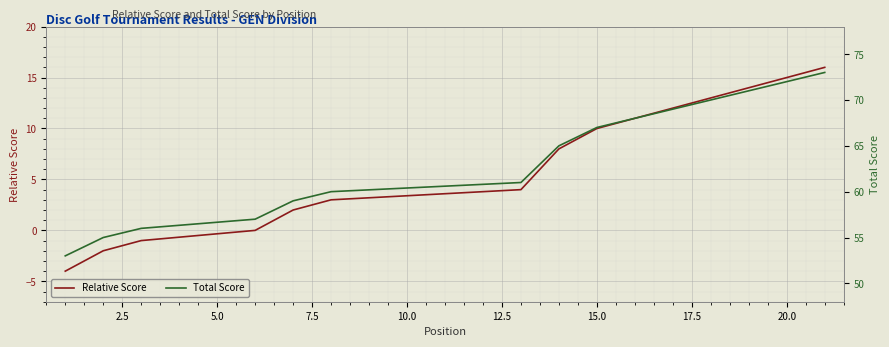

What is the difference between the highest and lowest values at 15?

57